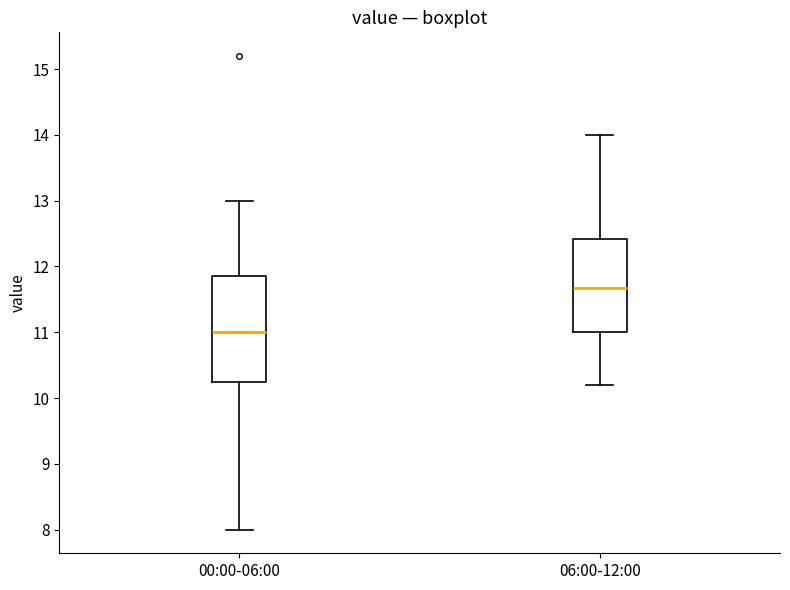

Comparing the boxes themselves (not the whiskers), which one is the tallest?

00:00-06:00